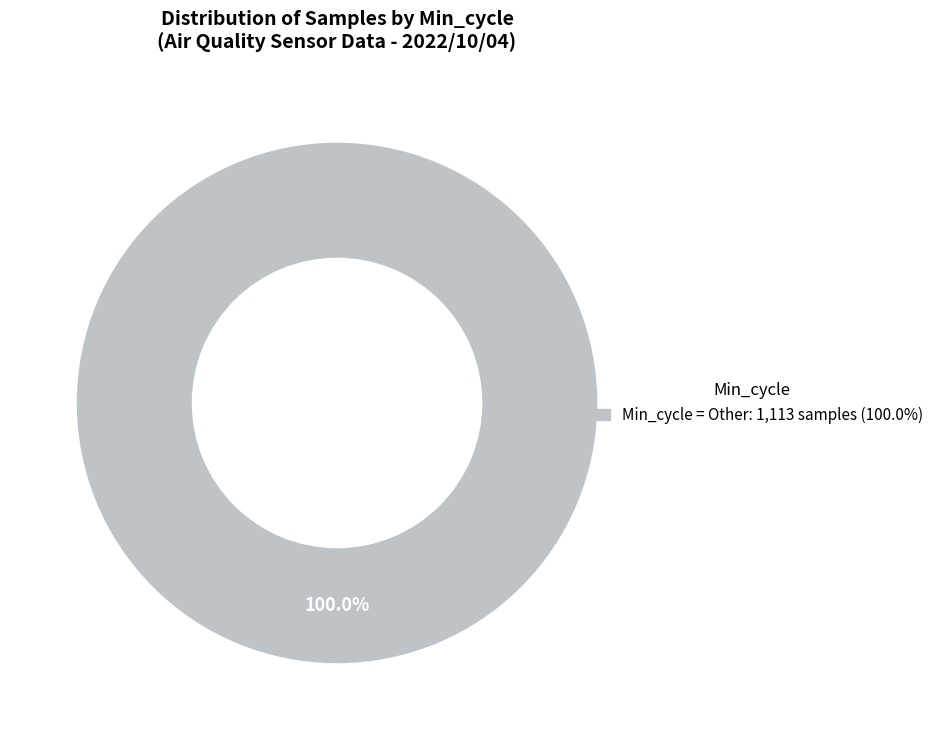

Is there any slice that represents more than half of the pie?

Yes